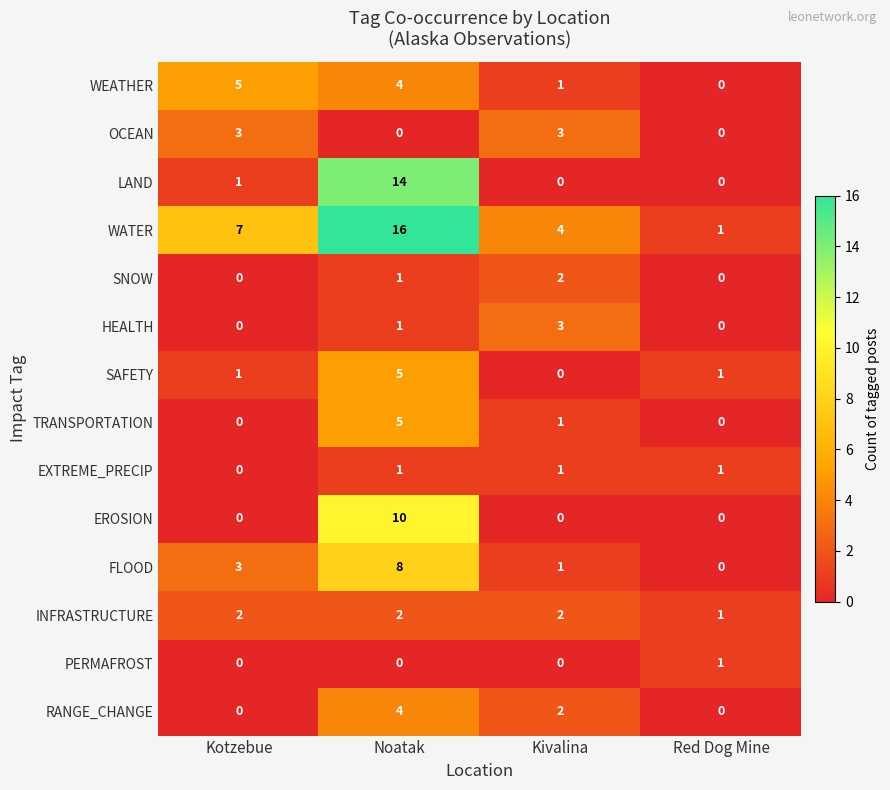

What is the sum of all FLOOD values?

12